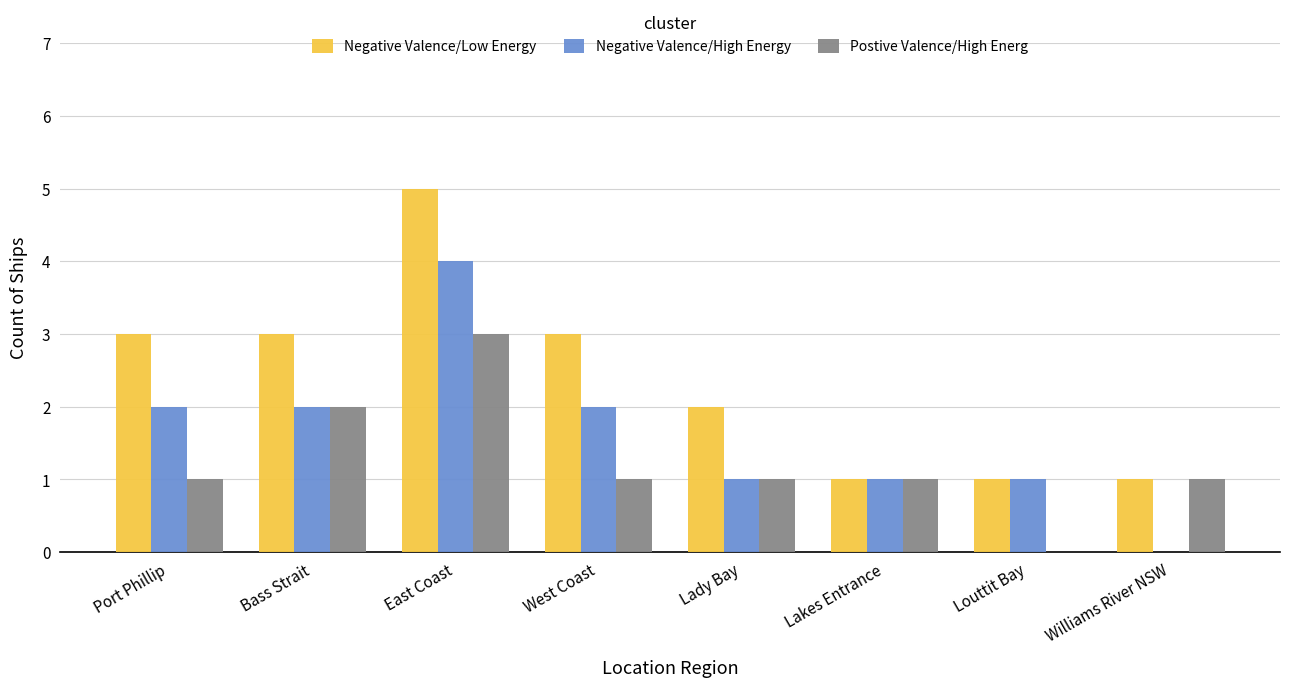

How many series are shown in this chart?

3